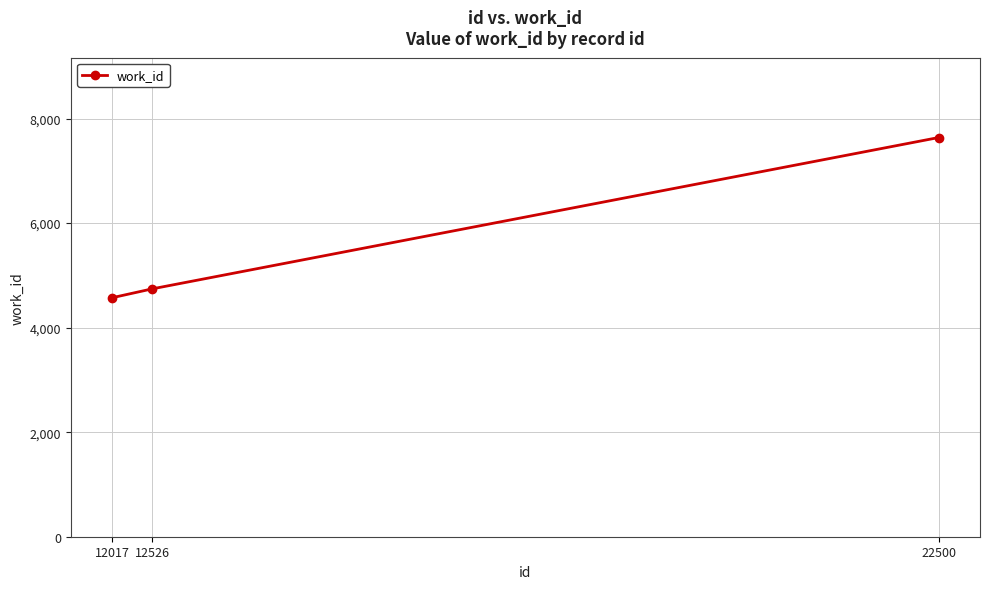

Where is the data nearest to the value 6104?

12526